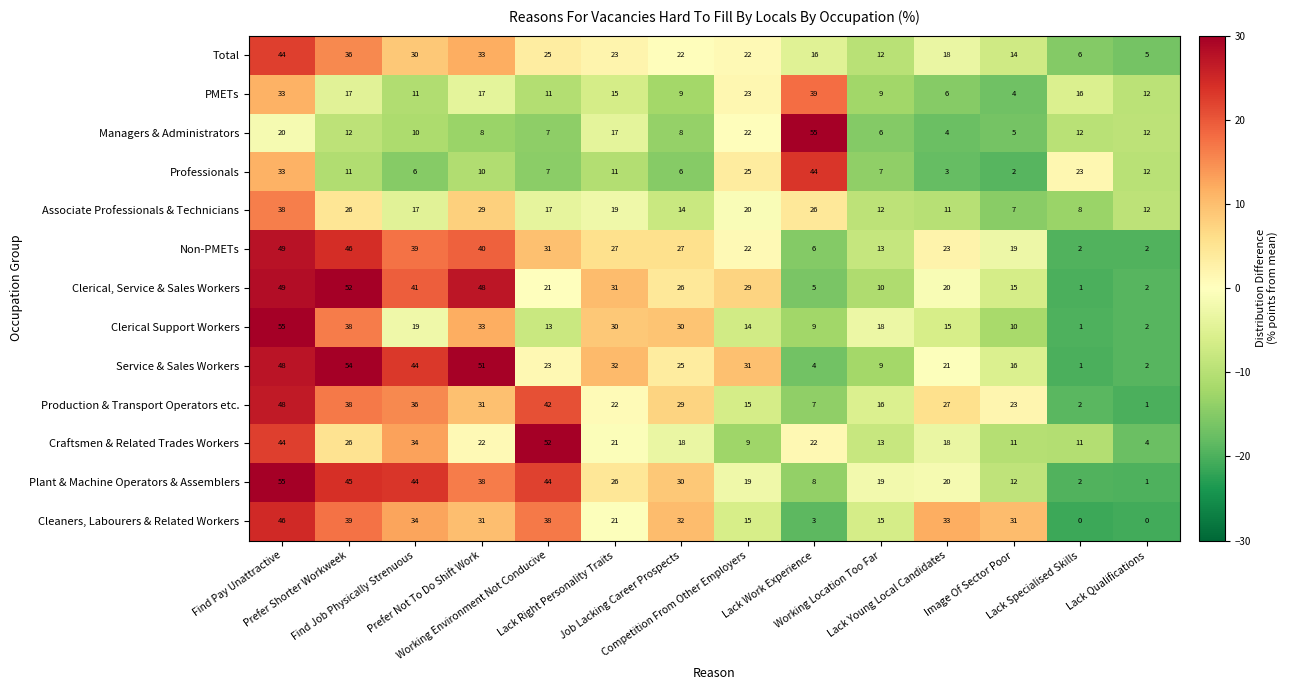

What is the spread (max minus min) of values at Lack Qualifications?

12